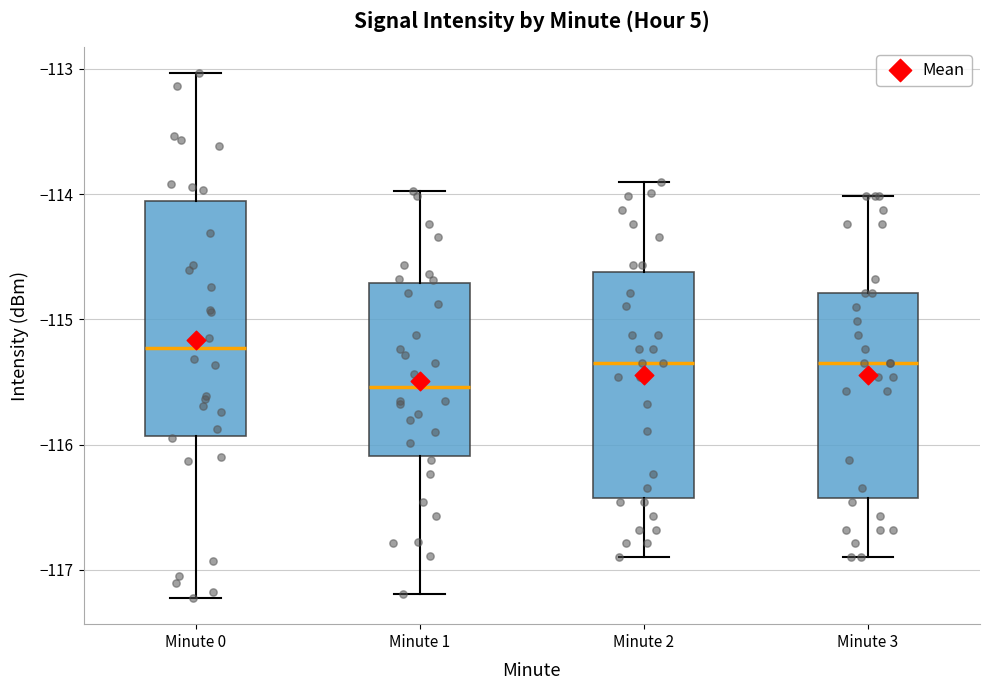

Which box's median line is the lowest?

Minute 1